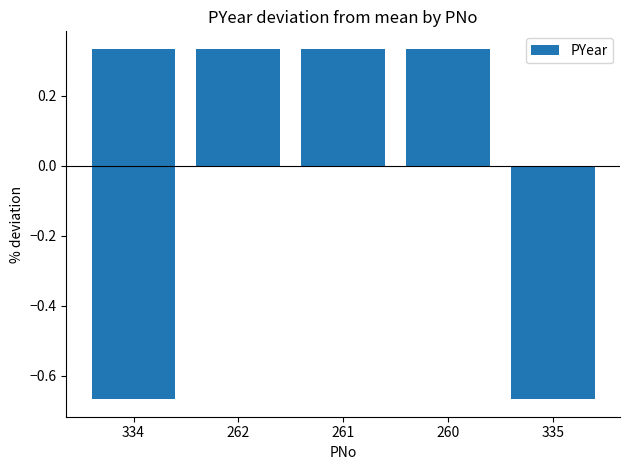

What is the difference between the values at 335 and 261?

1.0